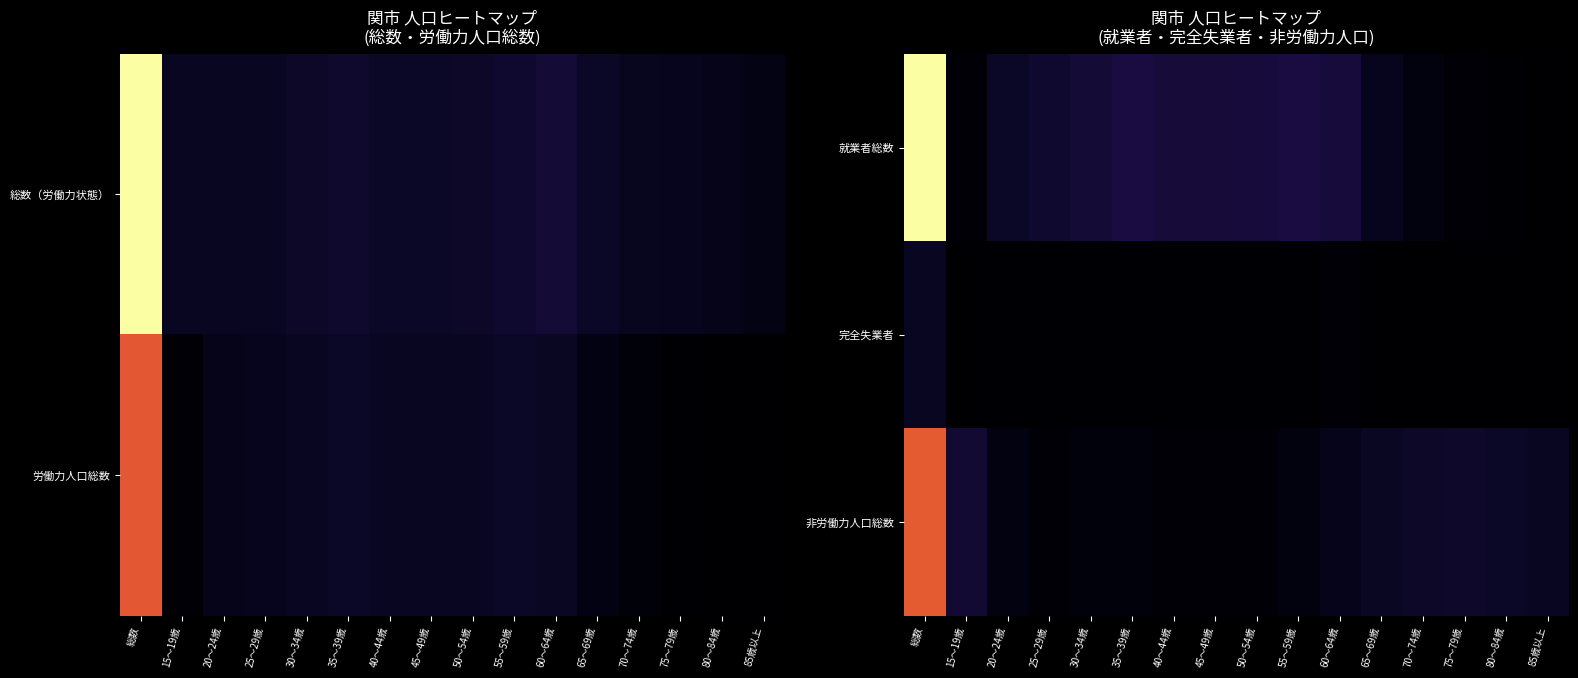

The 就業者総数 series shows 403 at 80～84歳. True or false?

False